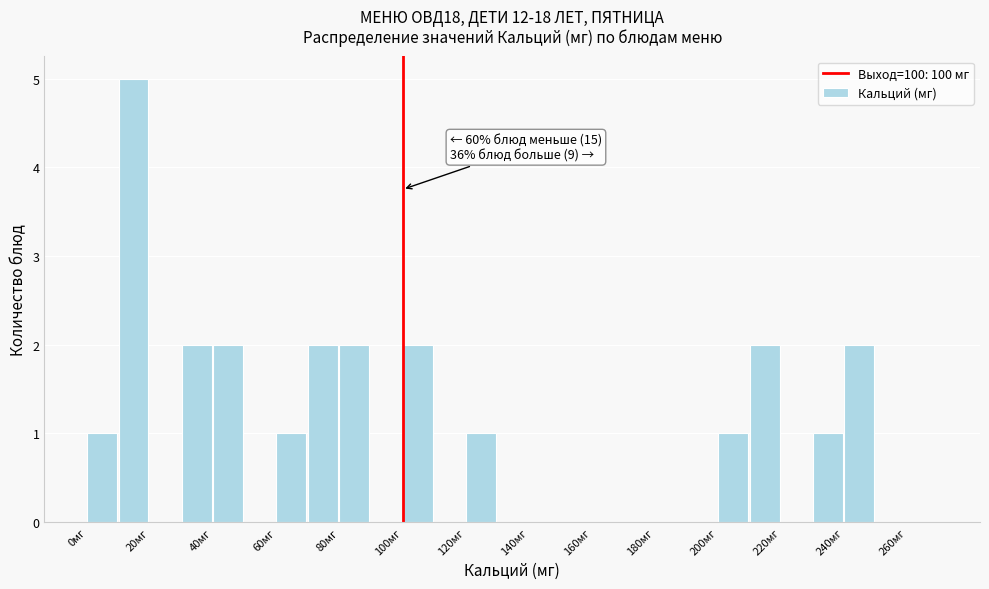

Which range on the x-axis has the tallest bar?

10 to 20